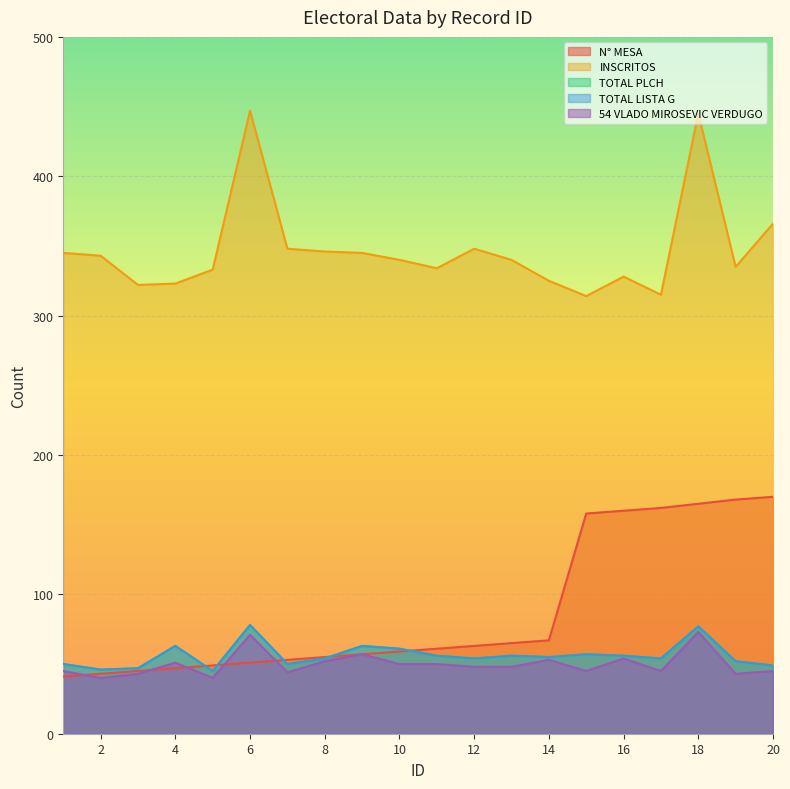

True or false: TOTAL LISTA G has more than 1 points higher than both neighbors.

True